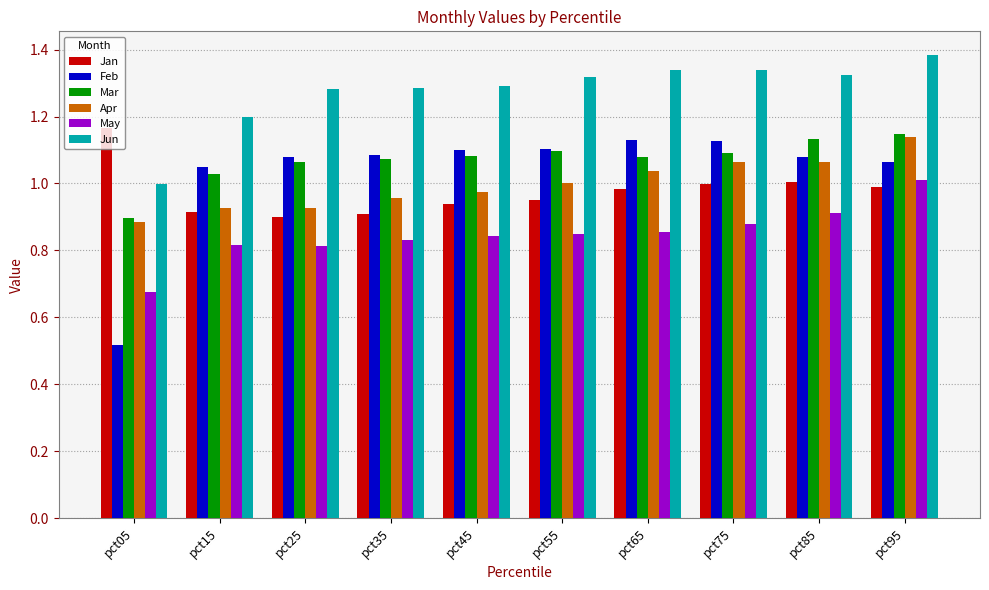

Between pct05 and pct85, which series saw the biggest shift?

Feb